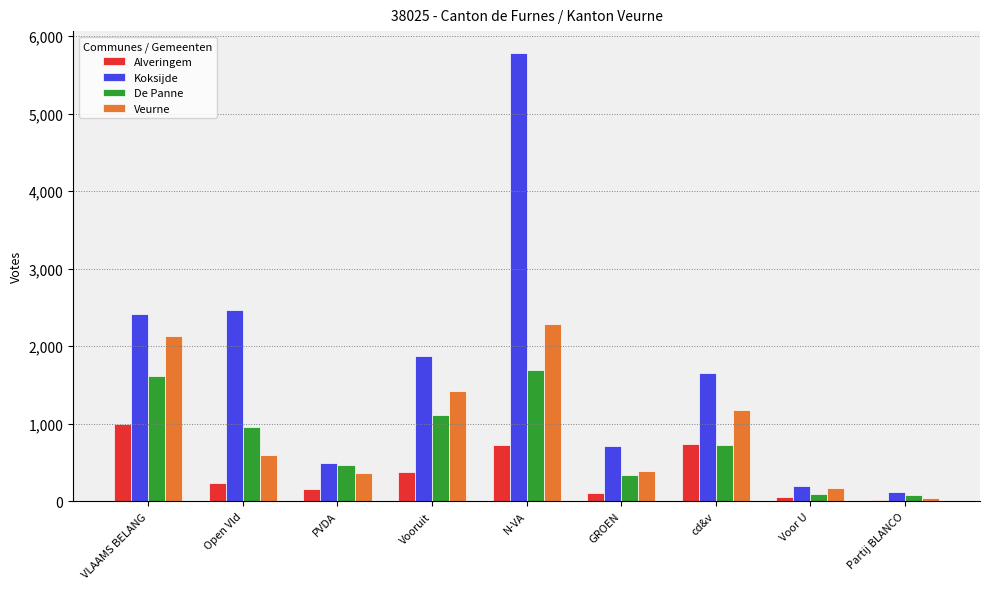

What is the label of the 3rd bar from the right?

cd&v